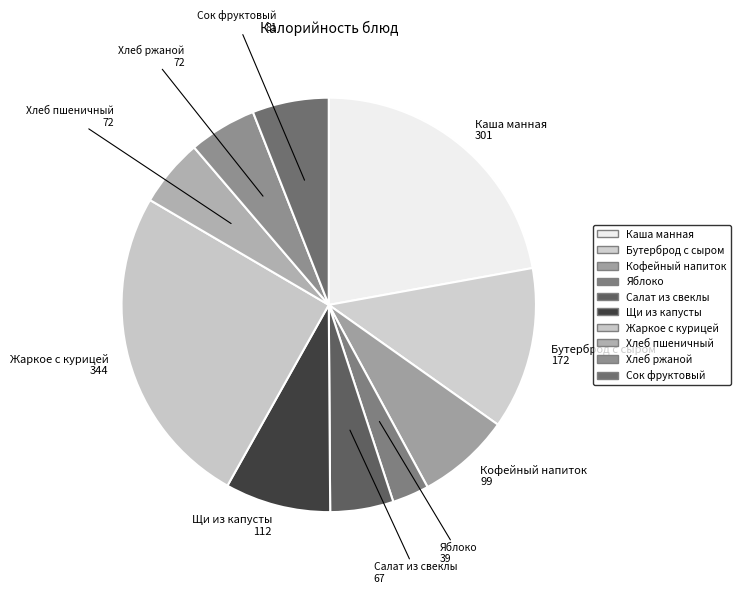

Count the number of slices in the pie.

10